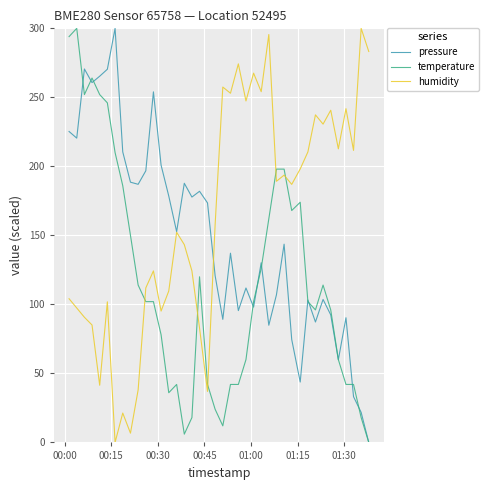

True or false: humidity and temperature intersect in this chart.

True